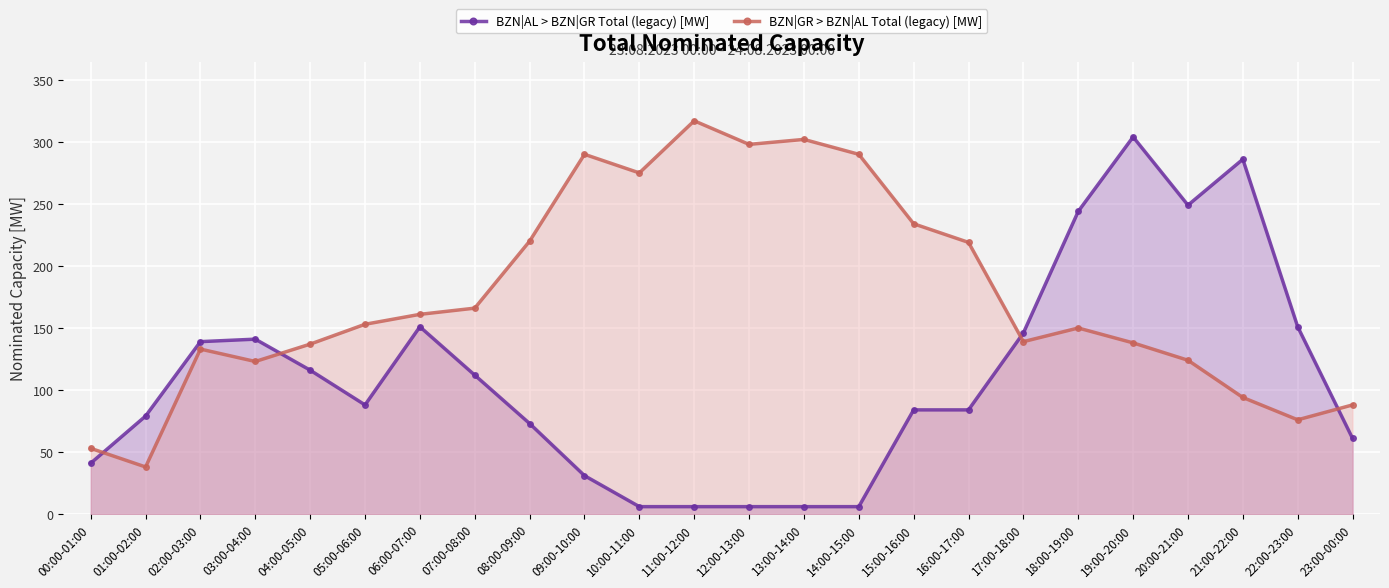

Reading left to right, extract all data points from this chart.

BZN|AL > BZN|GR Total (legacy) [MW]: 00:00-01:00=41	01:00-02:00=79	02:00-03:00=139	03:00-04:00=141	04:00-05:00=116	05:00-06:00=88	06:00-07:00=151	07:00-08:00=112	08:00-09:00=73	09:00-10:00=31	10:00-11:00=6	11:00-12:00=6	12:00-13:00=6	13:00-14:00=6	14:00-15:00=6	15:00-16:00=84	16:00-17:00=84	17:00-18:00=146	18:00-19:00=244	19:00-20:00=304	20:00-21:00=249	21:00-22:00=286	22:00-23:00=151	23:00-00:00=61
BZN|GR > BZN|AL Total (legacy) [MW]: 00:00-01:00=53	01:00-02:00=38	02:00-03:00=133	03:00-04:00=123	04:00-05:00=137	05:00-06:00=153	06:00-07:00=161	07:00-08:00=166	08:00-09:00=220	09:00-10:00=290	10:00-11:00=275	11:00-12:00=317	12:00-13:00=298	13:00-14:00=302	14:00-15:00=290	15:00-16:00=234	16:00-17:00=219	17:00-18:00=139	18:00-19:00=150	19:00-20:00=138	20:00-21:00=124	21:00-22:00=94	22:00-23:00=76	23:00-00:00=88